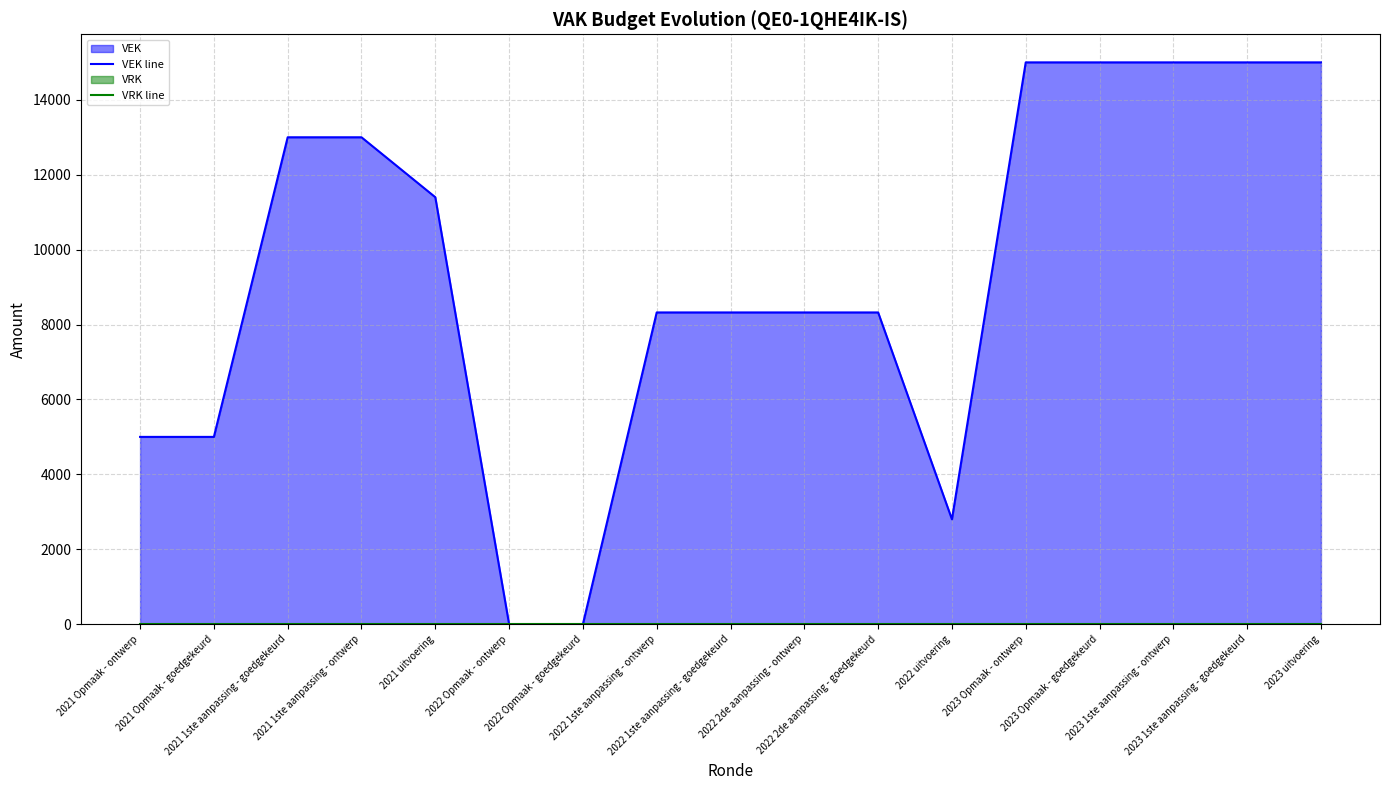

True or false: VRK line has a value of 0 at 2021 1ste aanpassing - goedgekeurd.

True